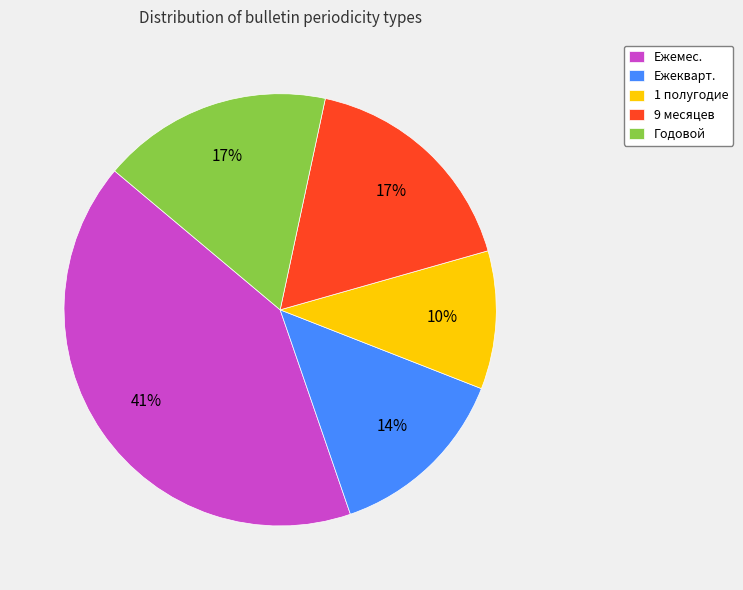

What percentage is the Годовой slice, to the nearest percent?

17%